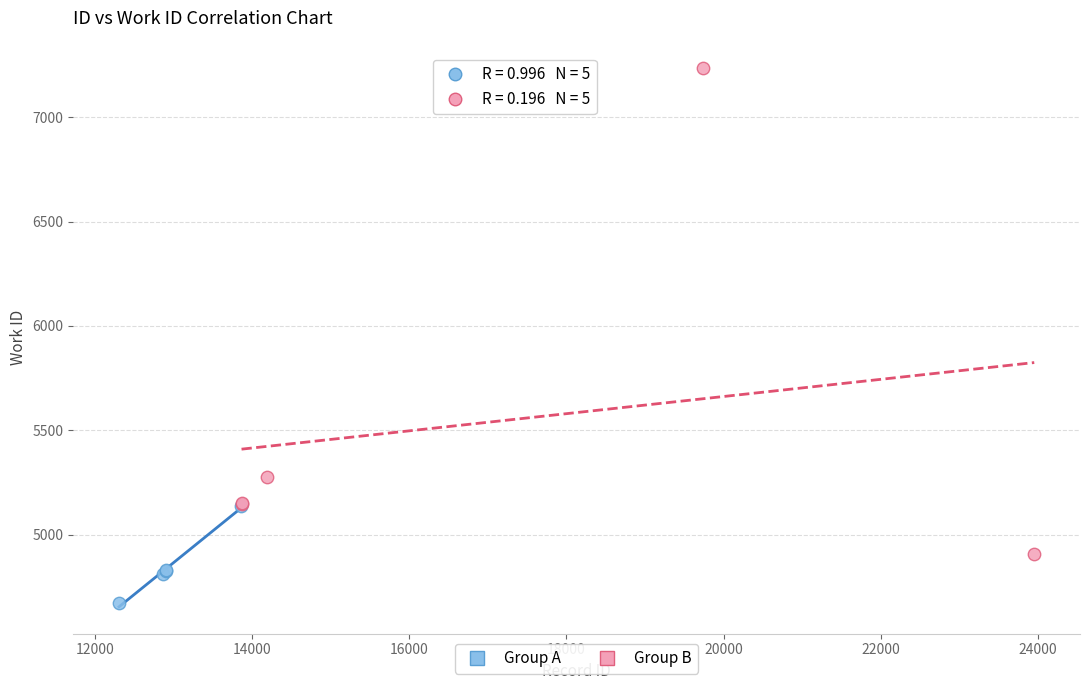

Which series contains the highest Y value?

Group B